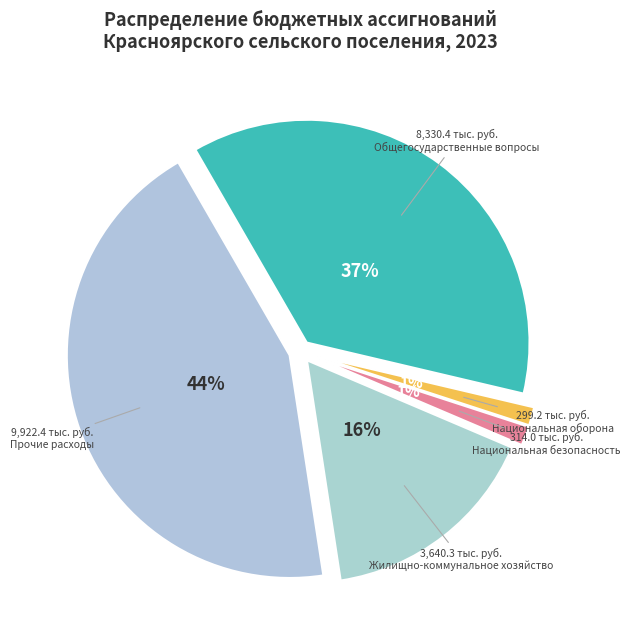

How many slices are in this pie chart?

5